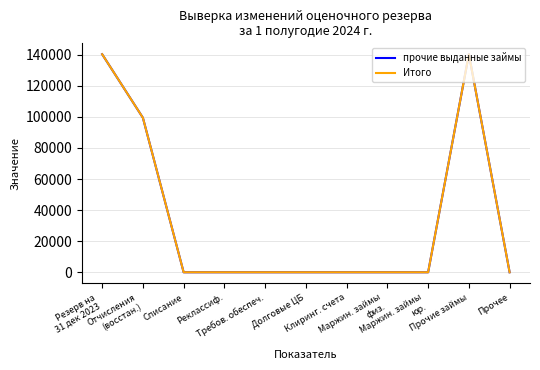

Does the chart have visible grid lines?

Yes